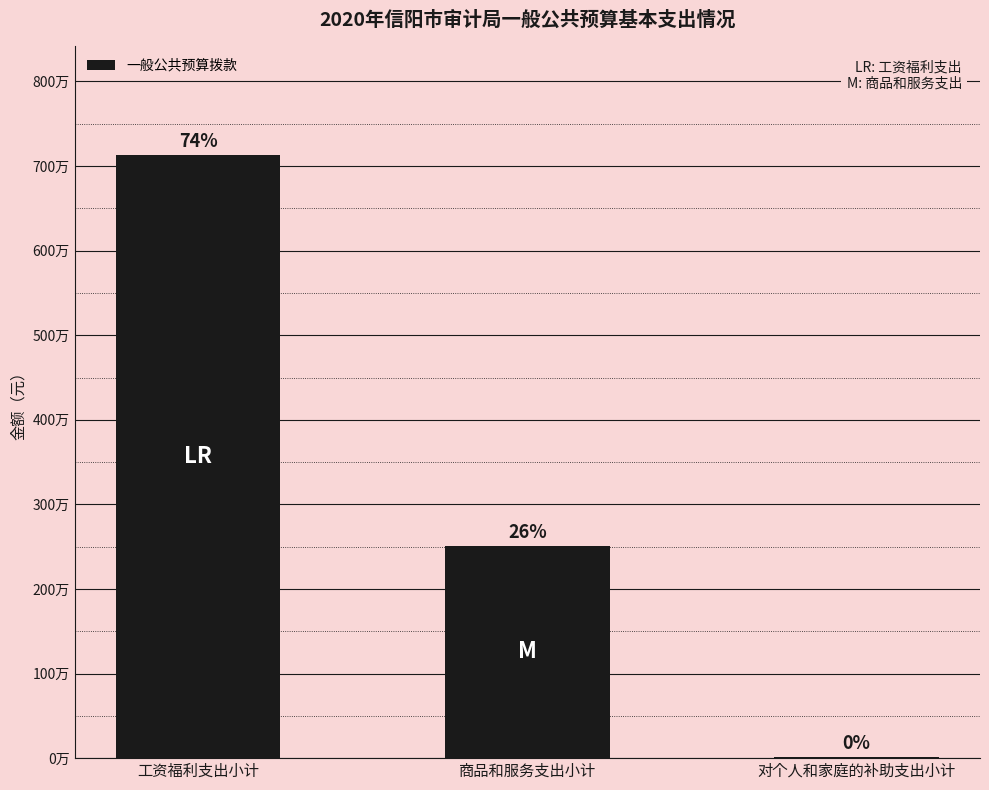

List the labels in order of value, smallest first.

对个人和家庭的补助支出小计, 商品和服务支出小计, 工资福利支出小计